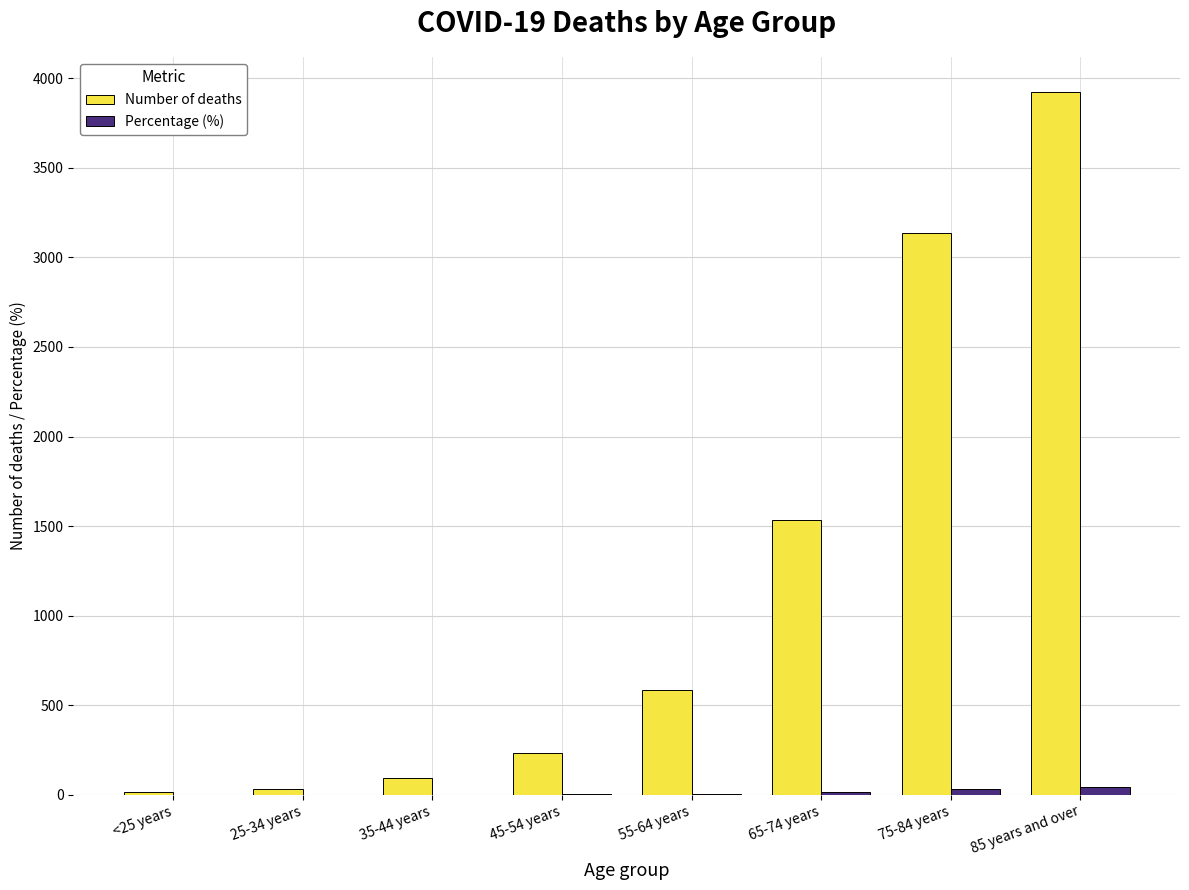

Which series changed the most between 45-54 years and 65-74 years?

Number of deaths